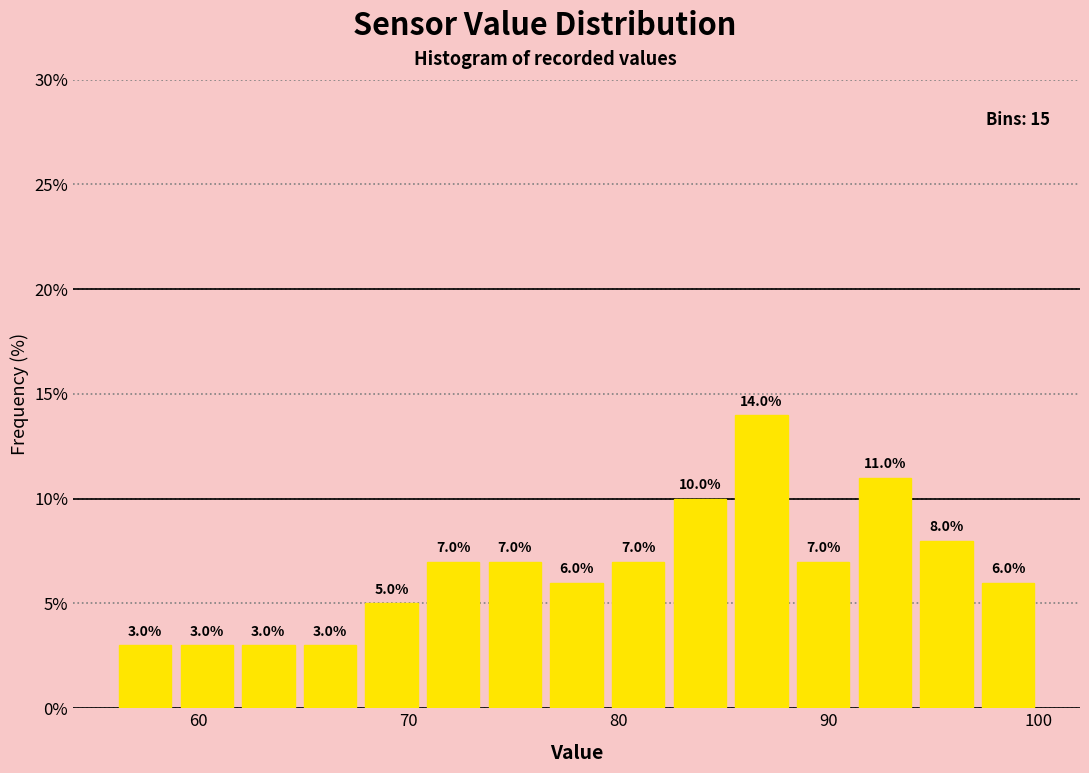

Read against the x-axis, roughly where is the centre of the tallest bar?

87